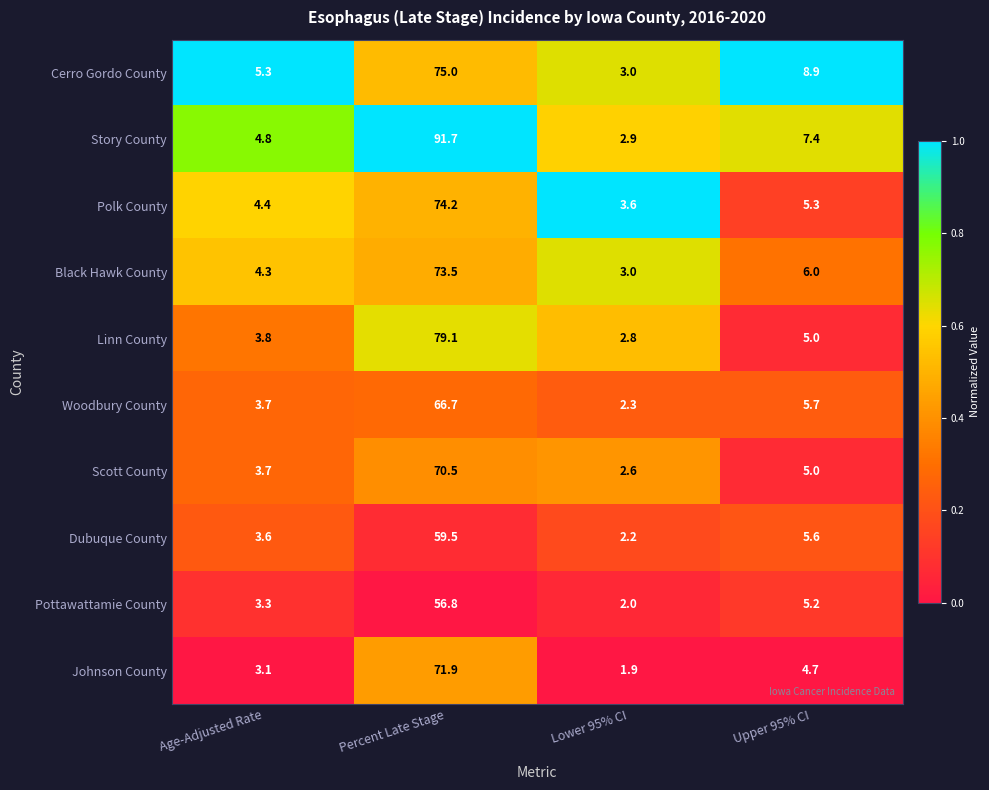

True or false: Linn County has a value of 0.7 at Lower 95% CI.

False